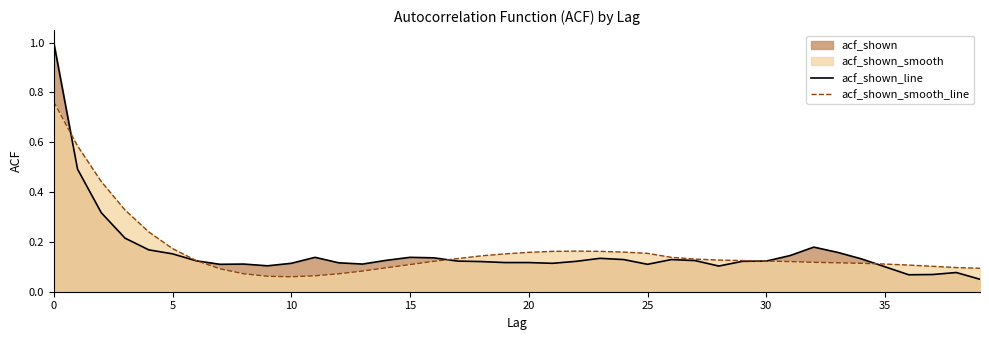

What is the approximate value of acf_shown_line at 16?

0.1